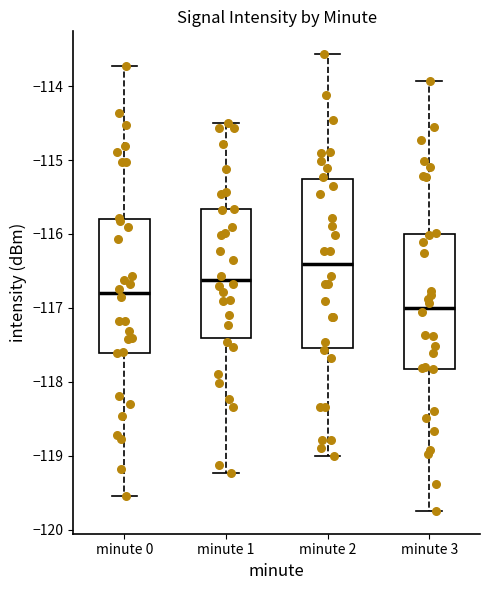

Which box has the highest median line?

minute 2